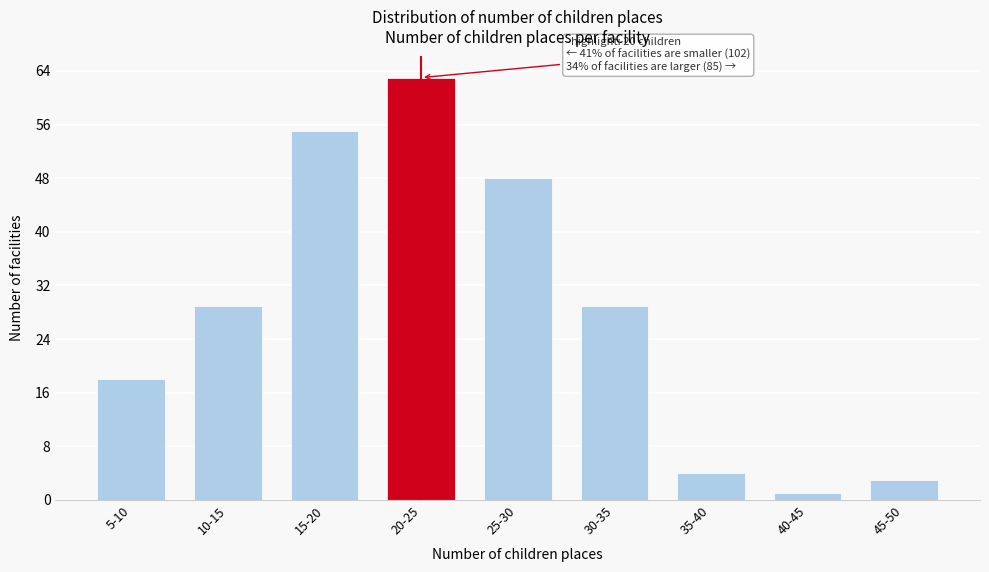

Reading right to left, what are all the values shown in this chart?

45-50=3	40-45=1	35-40=4	30-35=29	25-30=48	20-25=63	15-20=55	10-15=29	5-10=18